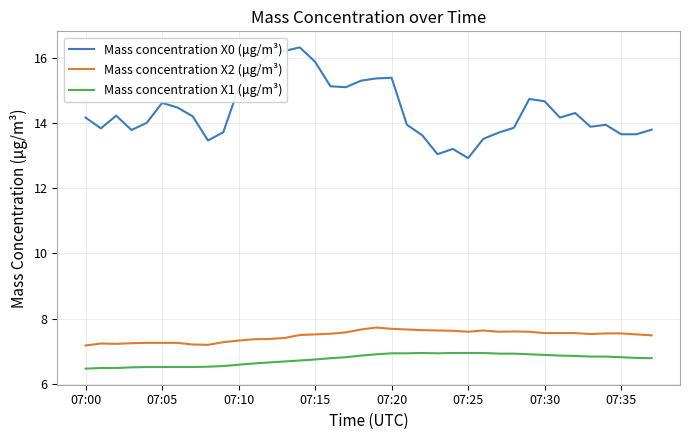

True or false: Mass concentration X1 (μg/m³) and Mass concentration X0 (μg/m³) intersect in this chart.

False